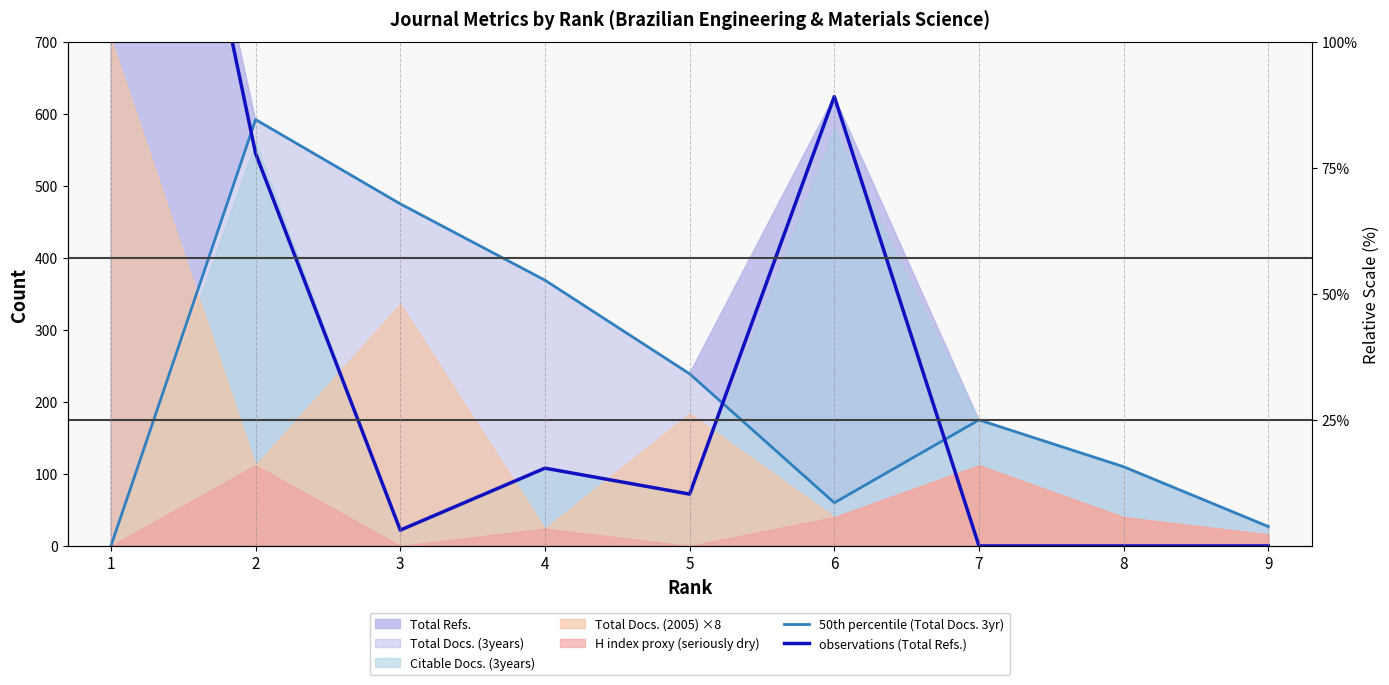

What is the difference between the observations (Total Refs.) values at 5 and 9?

72